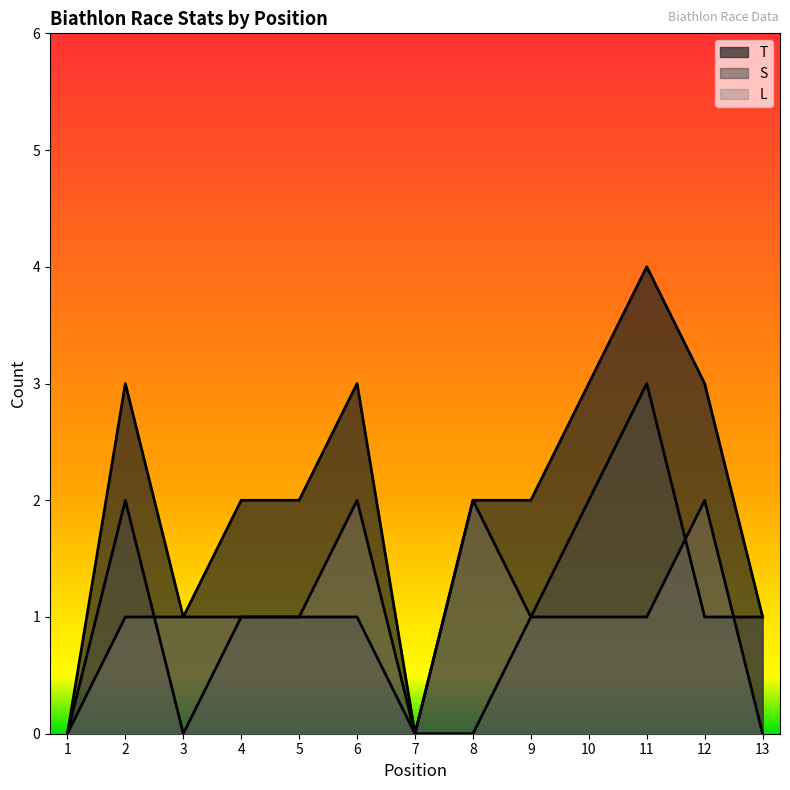

What is the average value of the L series?

1